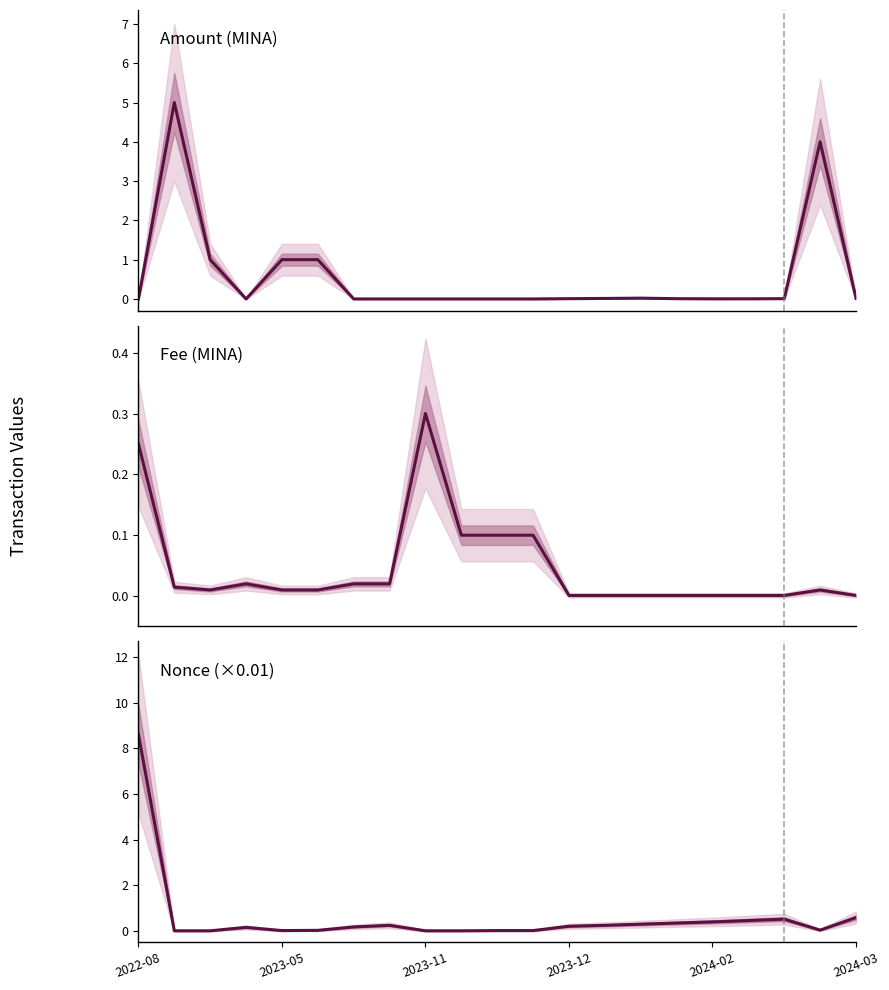

The Nonce (×0.01) series shows 0.1 at 2023-12. True or false?

True